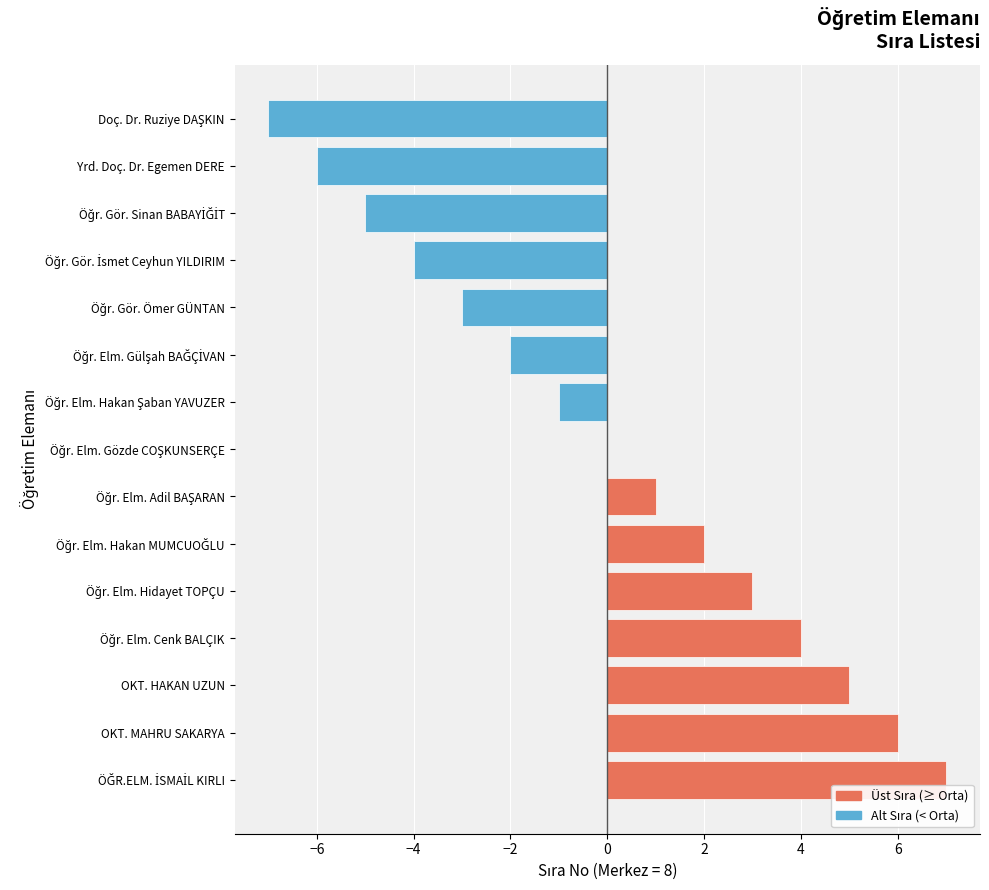

True or false: the data shows -6 at Yrd. Doç. Dr. Egemen DERE.

True